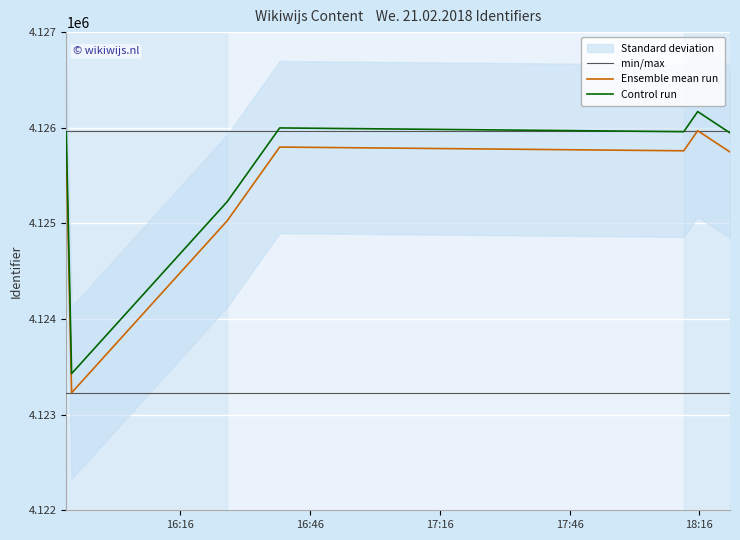

What is the highest value of the Control run series?

4126169